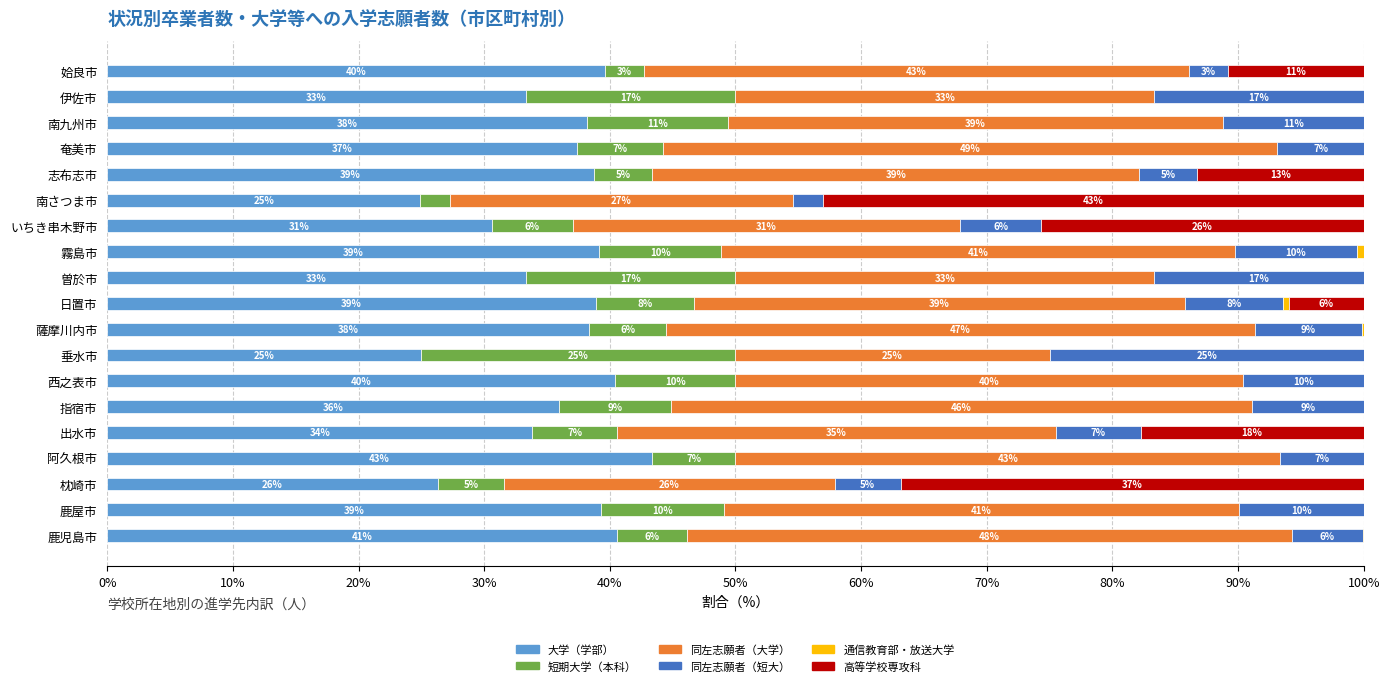

What is the difference between the maximum and minimum values in the 同左志願者（大学） series?

23.9